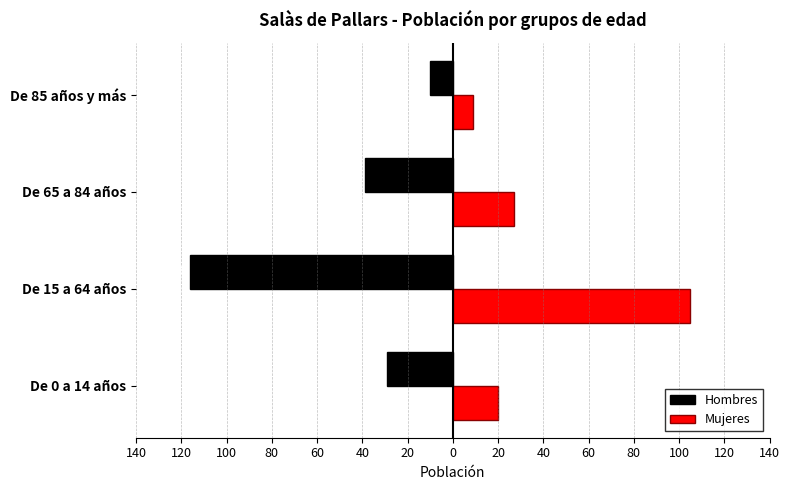

What are all the series names shown in the legend?

Hombres, Mujeres